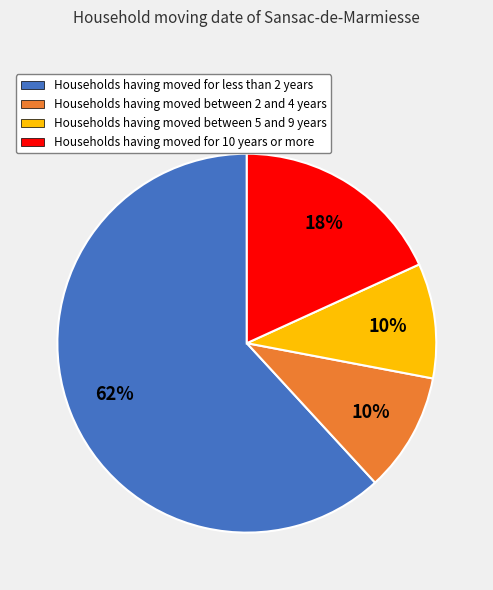

Is there a majority slice in this chart?

Yes